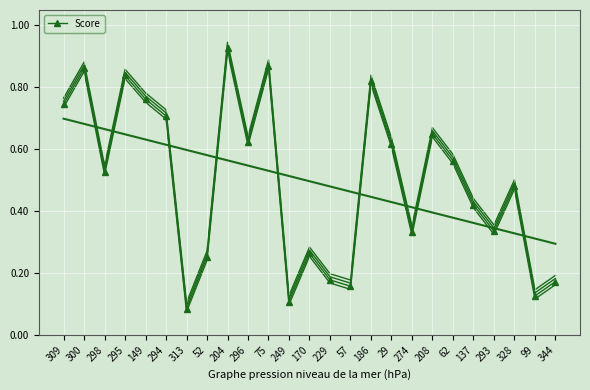

What is the value of the 7th point from the left?

0.1